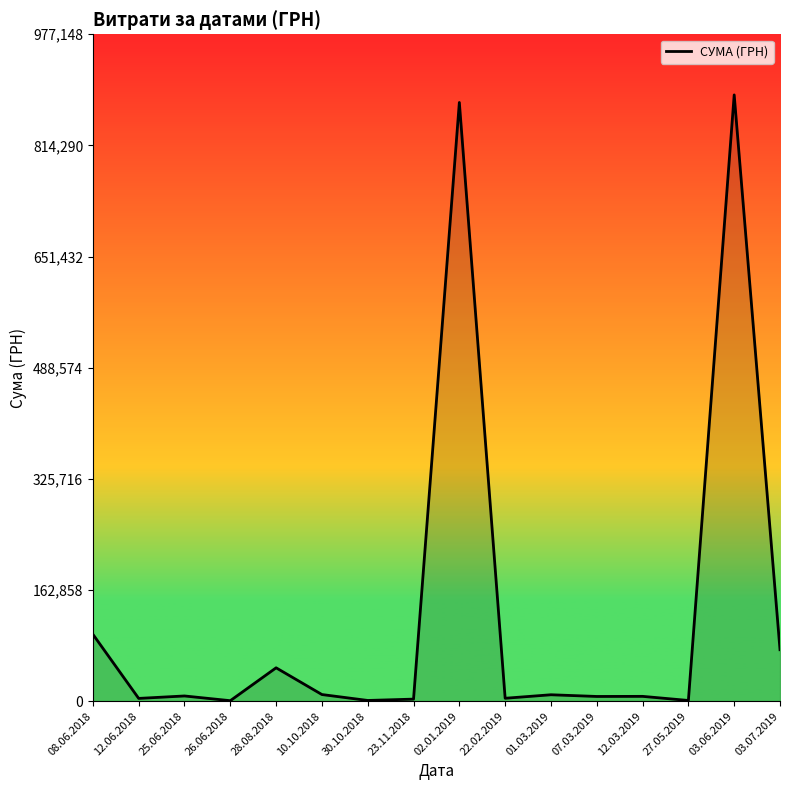

What is the change in value from 08.06.2018 to 03.07.2019?

-22630.1